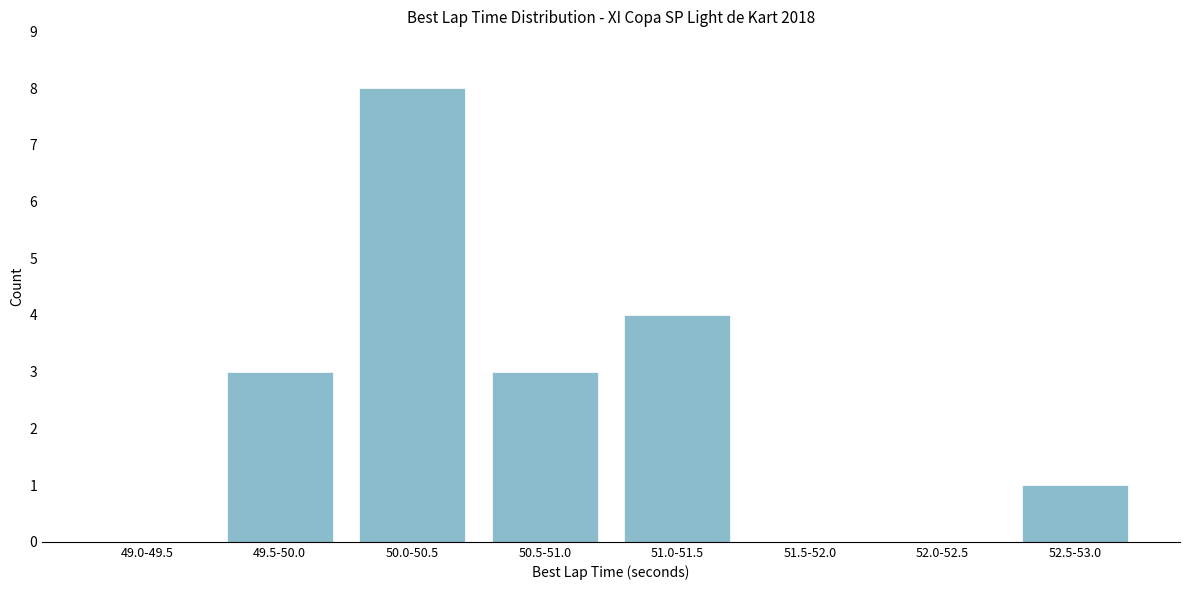

Reading right to left, list all the values displayed in this chart.

52.5-53.0=1	52.0-52.5=0	51.5-52.0=0	51.0-51.5=4	50.5-51.0=3	50.0-50.5=8	49.5-50.0=3	49.0-49.5=0